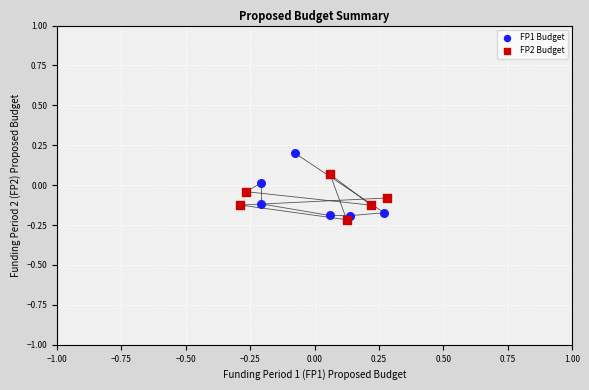

Which series reaches the maximum Y coordinate?

FP1 Budget